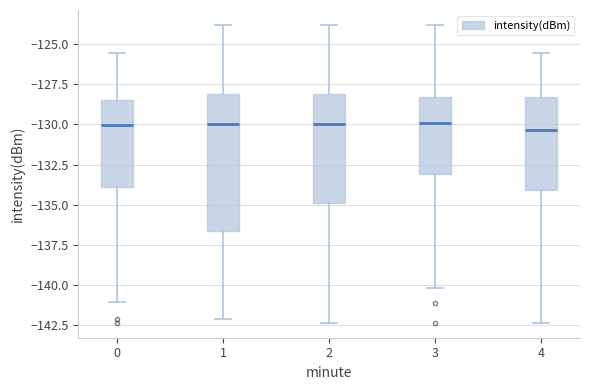

Reading left to right, read every box against the y-axis: the position of its median line, the range the box covers, and the ends of its whiskers. The values are not printed on the chart, so give them approximately, as read against the axis.

0: median -130.0, box -134.0 to -128.5, whiskers -141.0 to -125.5
1: median -130.0, box -136.5 to -128.0, whiskers -142.0 to -124.0
2: median -130.0, box -135.0 to -128.0, whiskers -142.5 to -124.0
3: median -130.0, box -133.0 to -128.5, whiskers -140.0 to -124.0
4: median -130.5, box -134.0 to -128.5, whiskers -142.5 to -125.5